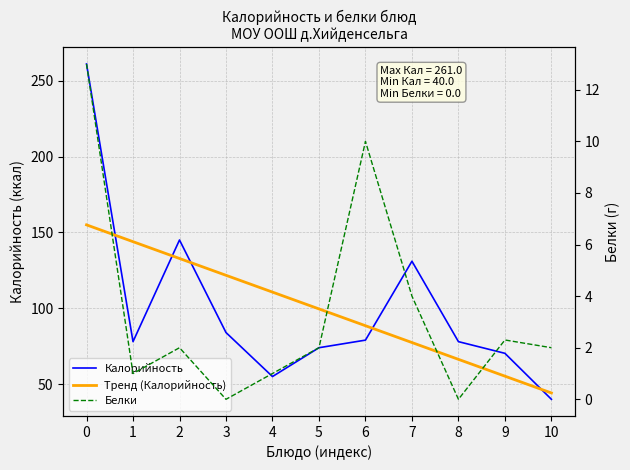

Reading right to left, list all the values displayed in this chart.

Калорийность: 10=40.0	9=70.3	8=78.0	7=131.0	6=79.0	5=74.0	4=55.0	3=84.0	2=145.0	1=78.0	0=261.0
Тренд (Калорийность): 10=44.2	9=55.3	8=66.3	7=77.4	6=88.5	5=99.6	4=110.7	3=121.7	2=132.8	1=143.9	0=155.0
Белки: 10=2.0	9=2.3	8=0.0	7=4.0	6=10.0	5=2.0	4=1.0	3=0.0	2=2.0	1=1.0	0=13.0